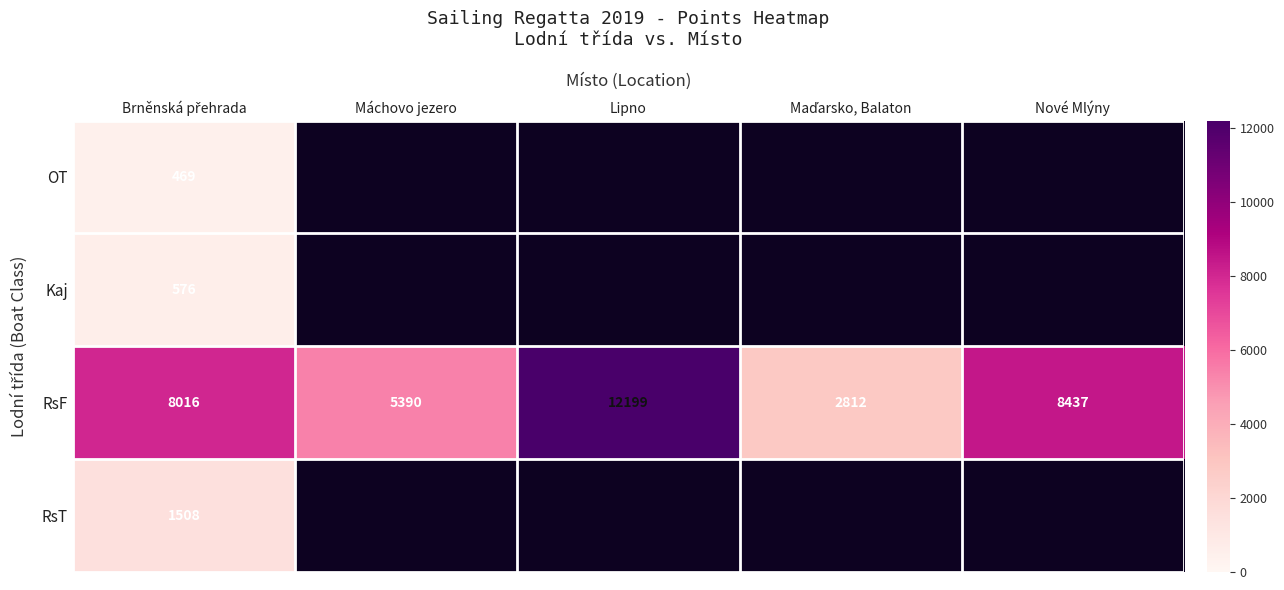

What is the average value of the RsF series?

7371